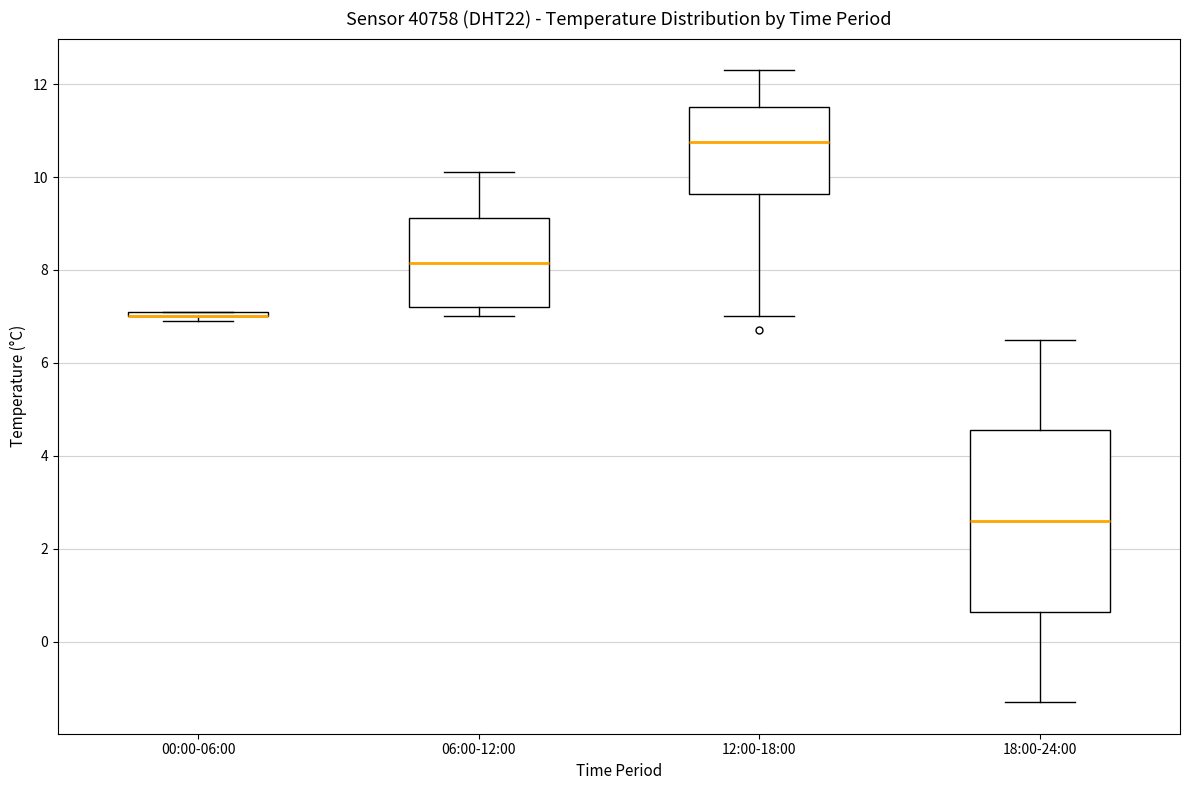

Comparing the boxes themselves (not the whiskers), which one is the tallest?

18:00-24:00